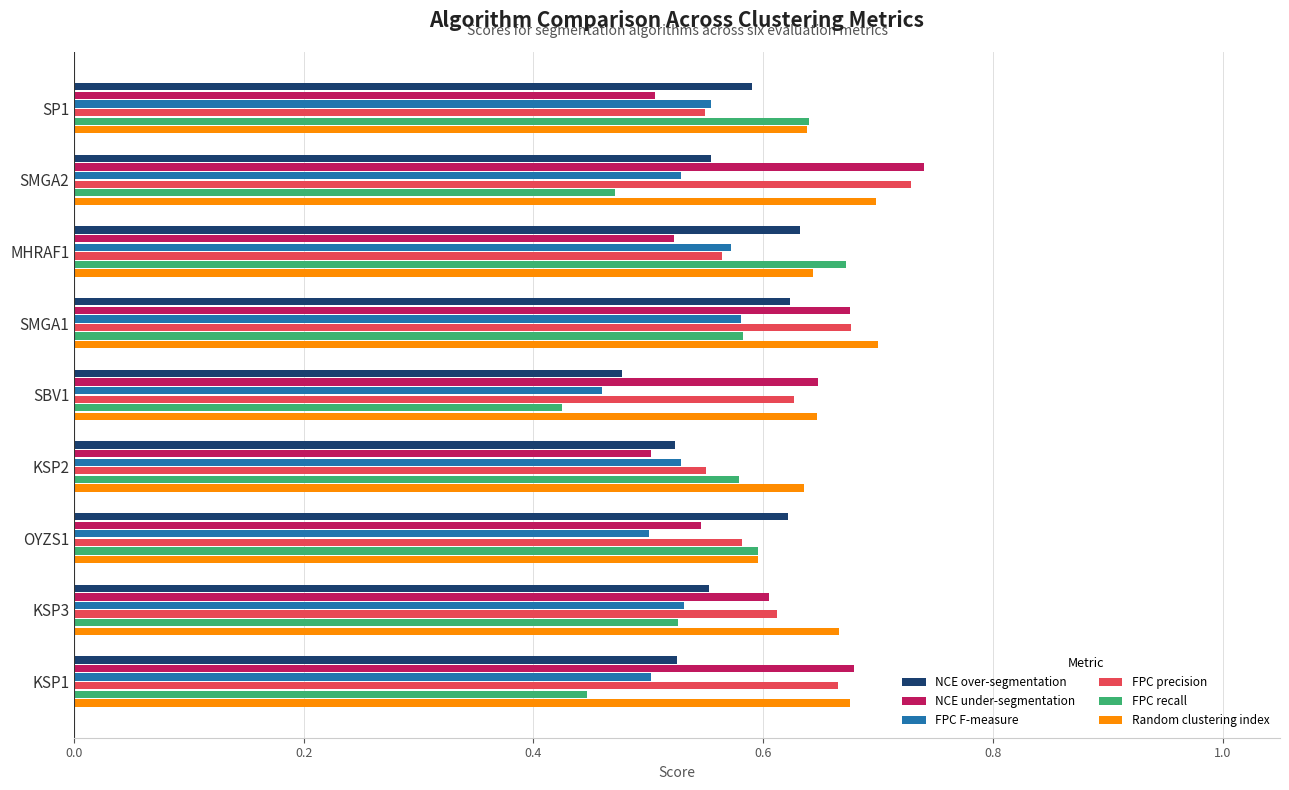

What is the sum of the NCE under-segmentation values at KSP3 and SMGA2?

1.3